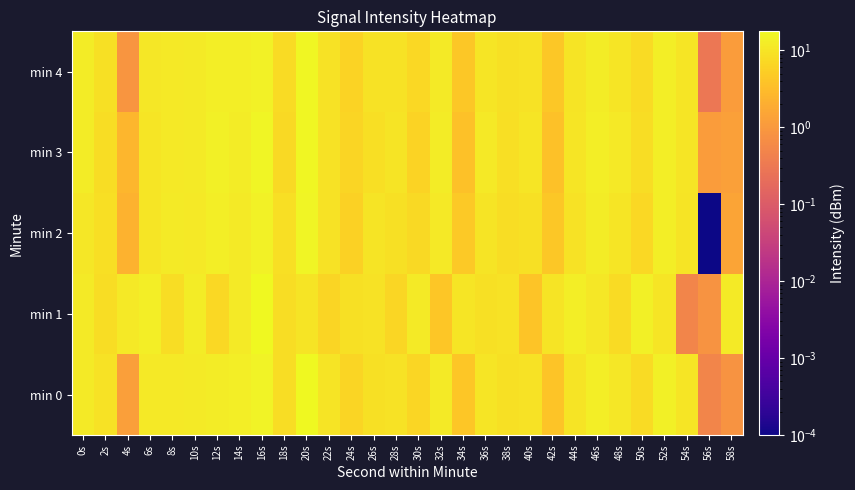

What is the difference between the highest and lowest values at 36s?

2.3